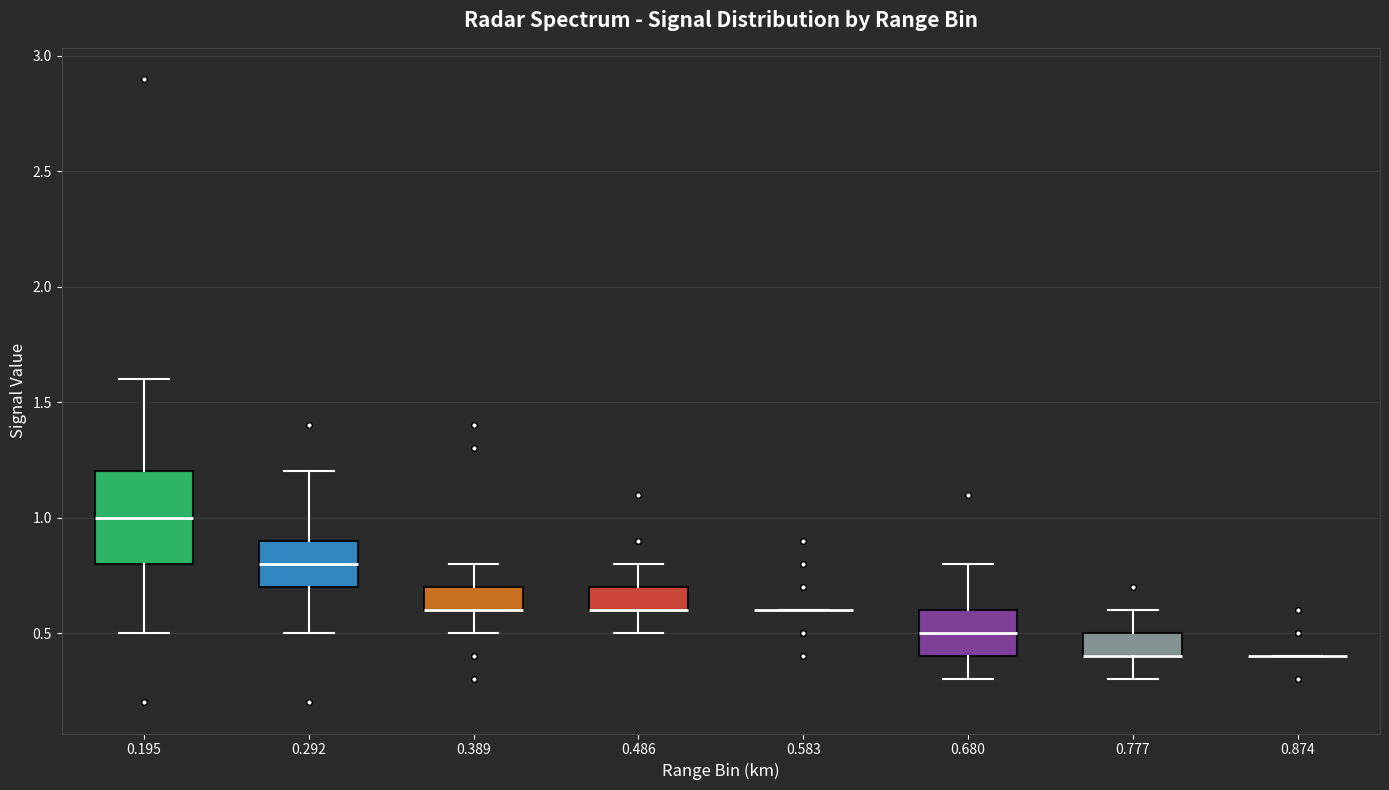

Where is the lower edge of the box at x = 0.777 on the y-axis? The values are not printed on the chart, so give them approximately, as read against the axis.

0.4